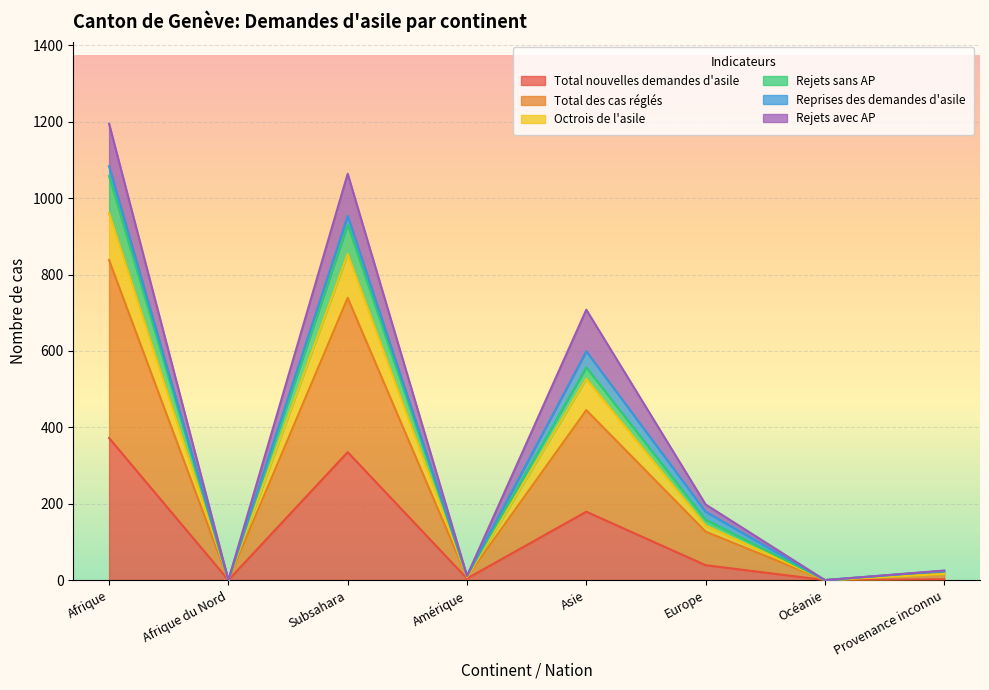

At which category does Total des cas réglés reach its first local valley?

Afrique du Nord